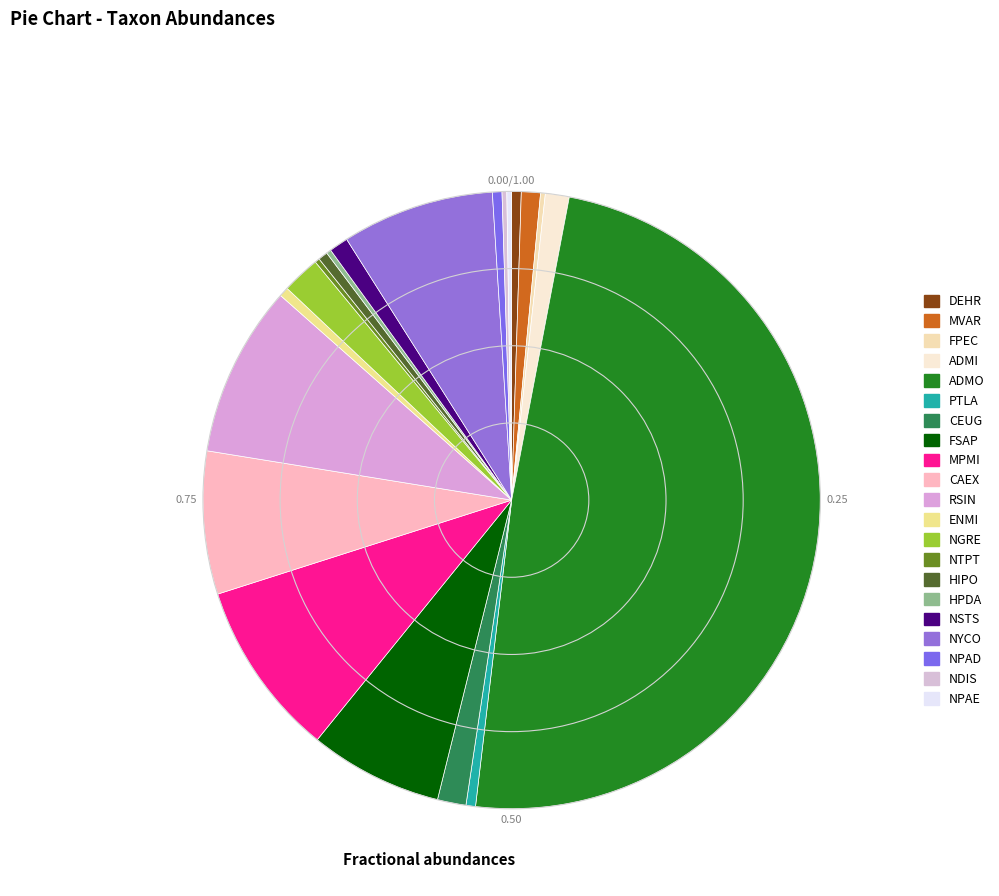

Approximately how many times larger is the value at ADMO compared to MVAR?

49.0